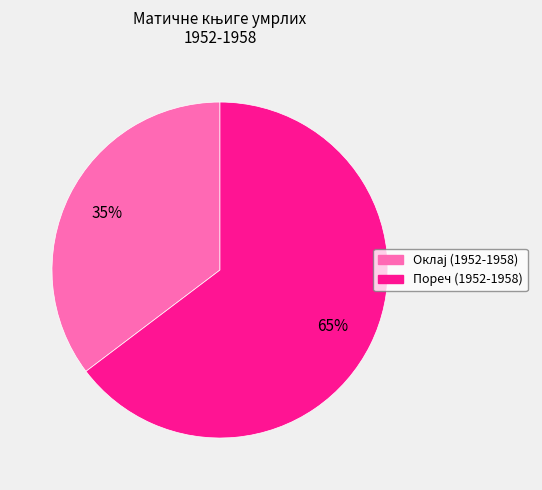

To the nearest percent, what portion does Пореч (1952-1958) represent?

65%